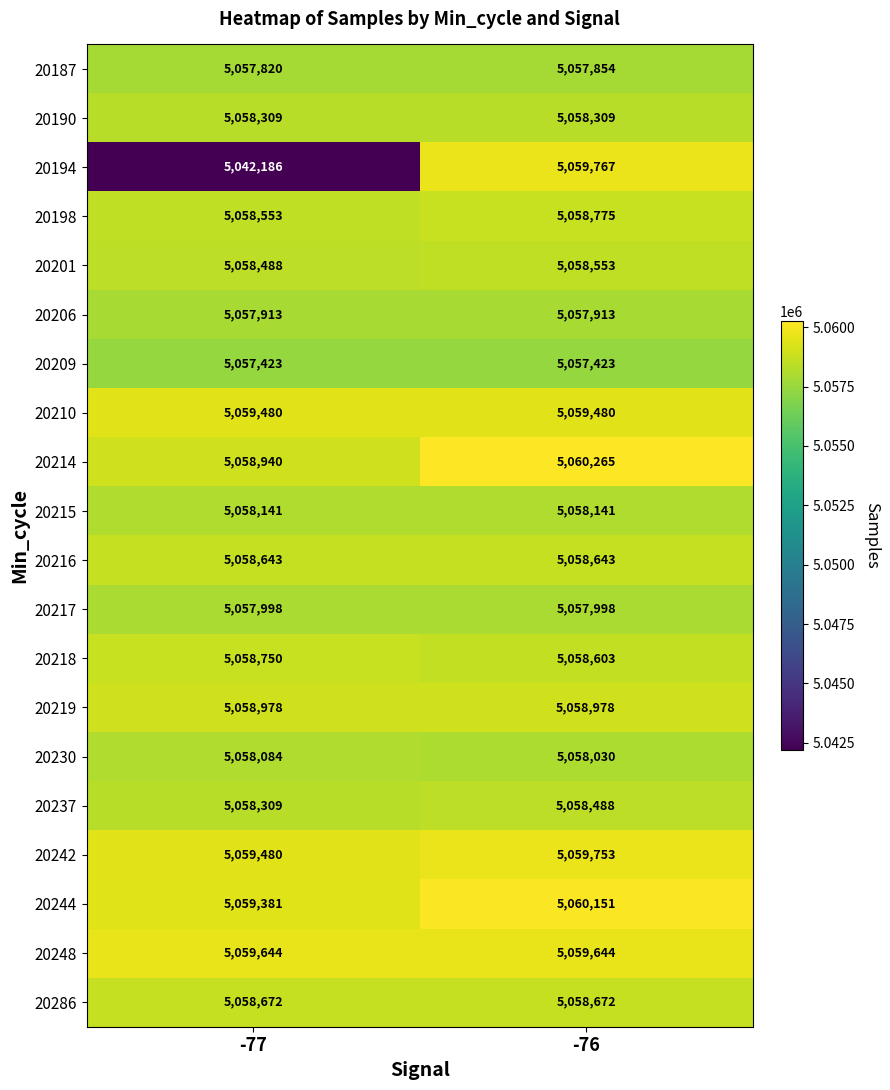

What is the minimum value shown in the chart?

5042186